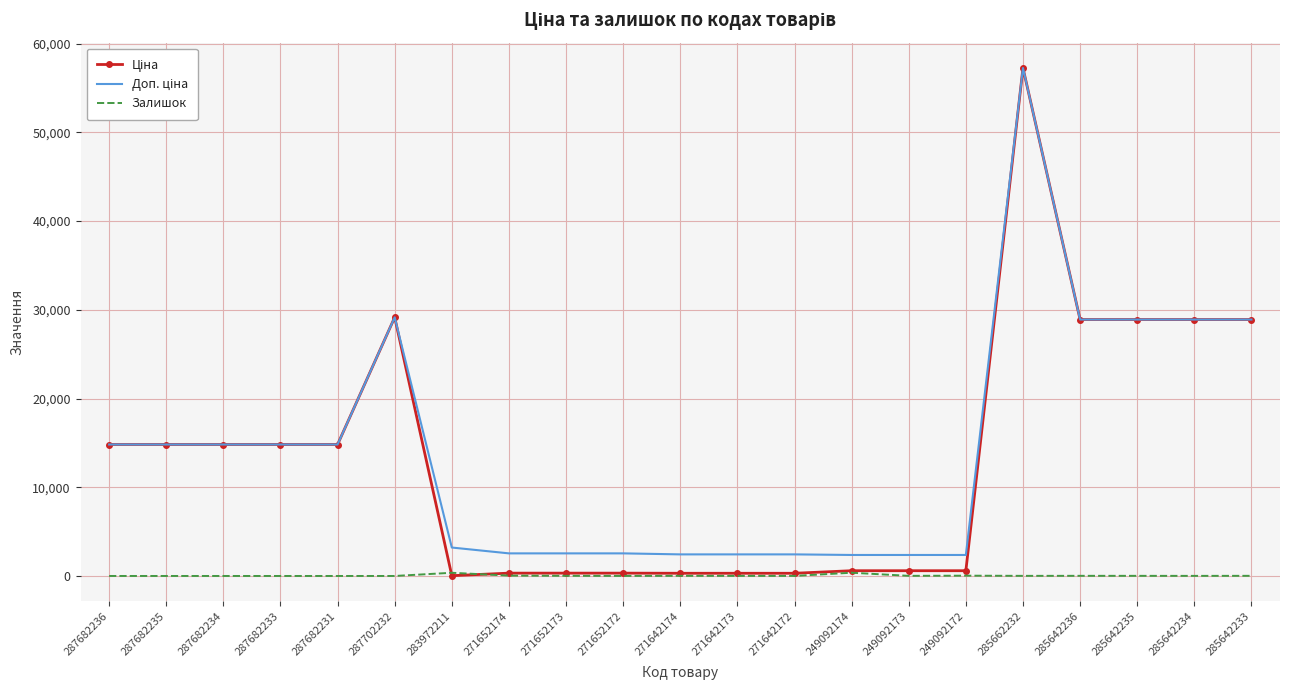

At which category is the sum across all series the highest?

285662232